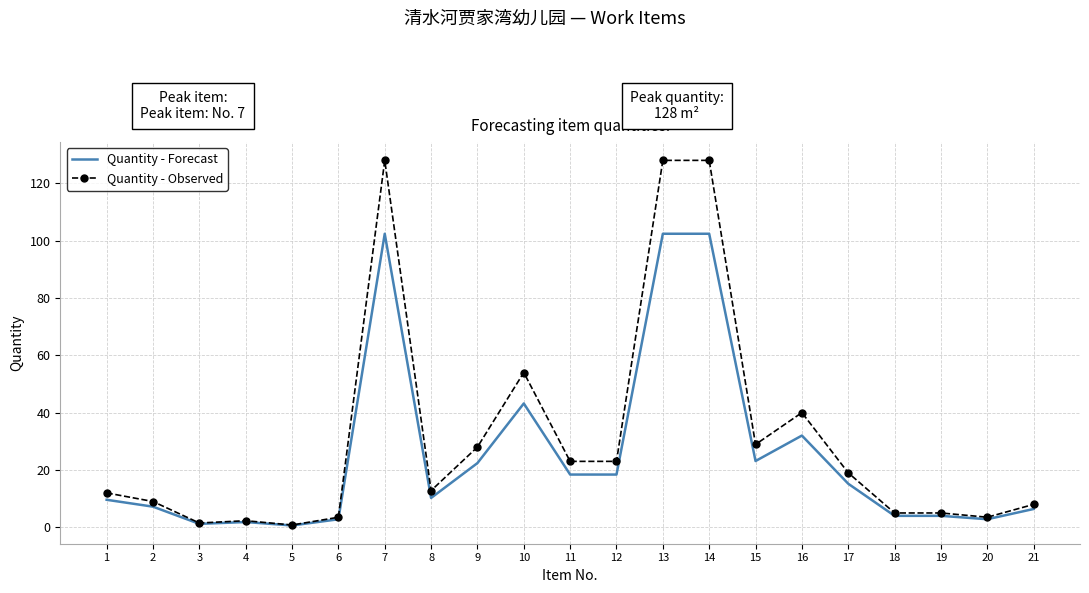

Which series has the widest spread of values?

Quantity - Observed